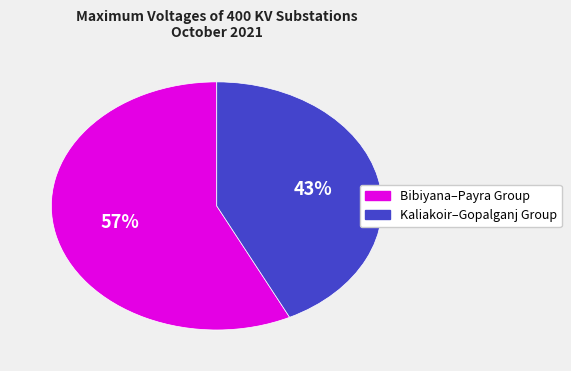

To the nearest percent, what is the average slice percentage?

50%